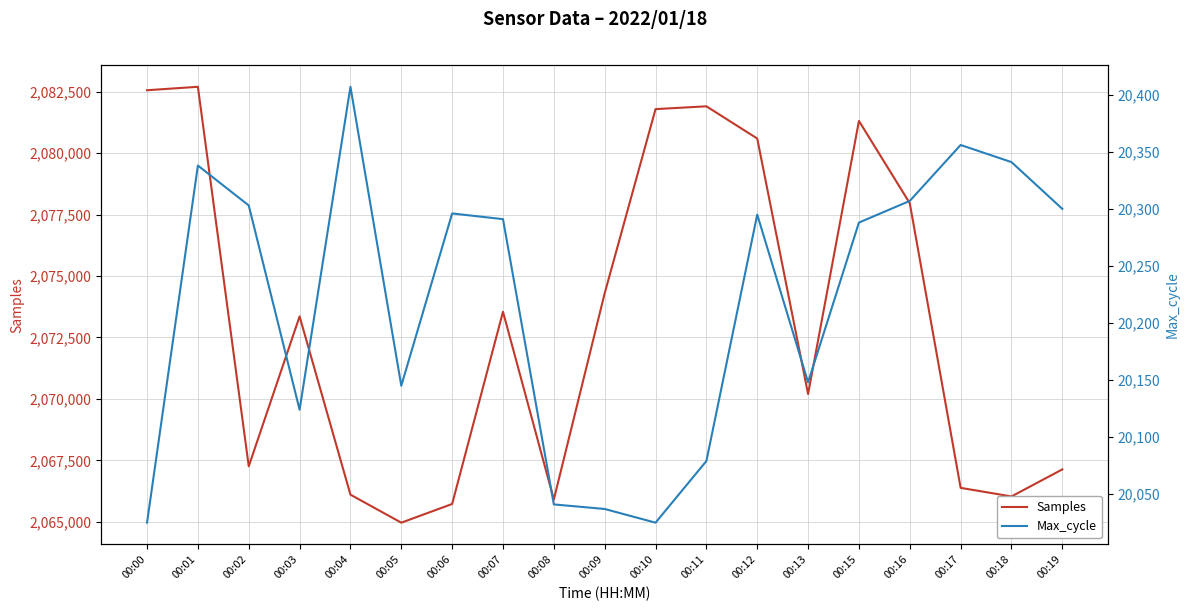

Where is the first local minimum for Max_cycle?

00:03